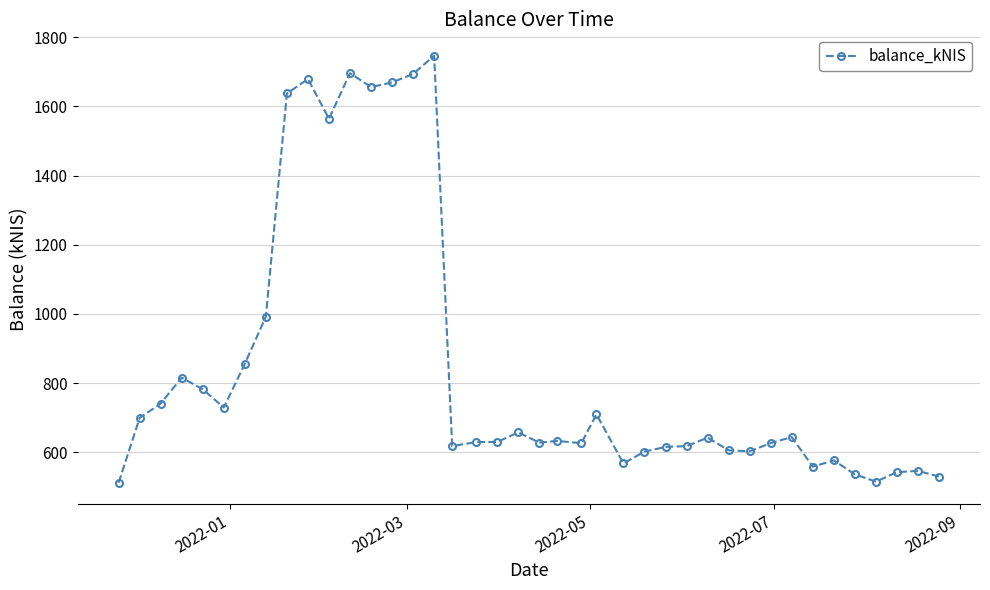

True or false: there are more than 0 points higher than both neighbors.

True